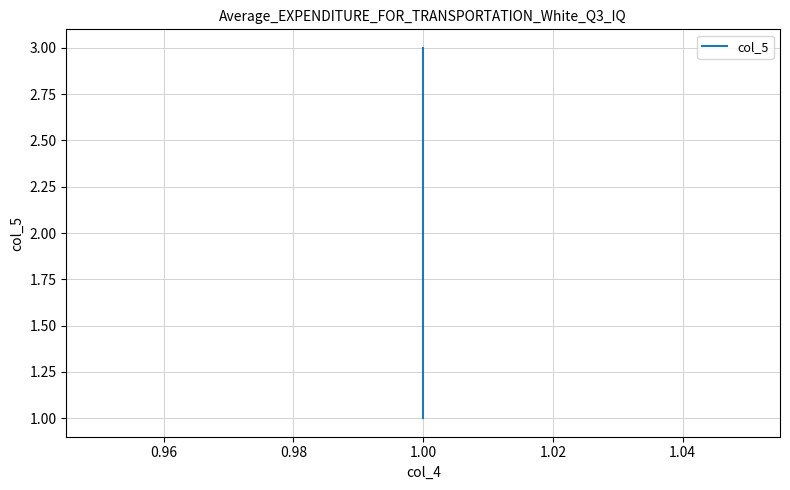

Which has a higher value, 1.00 or 1.00?

1.00